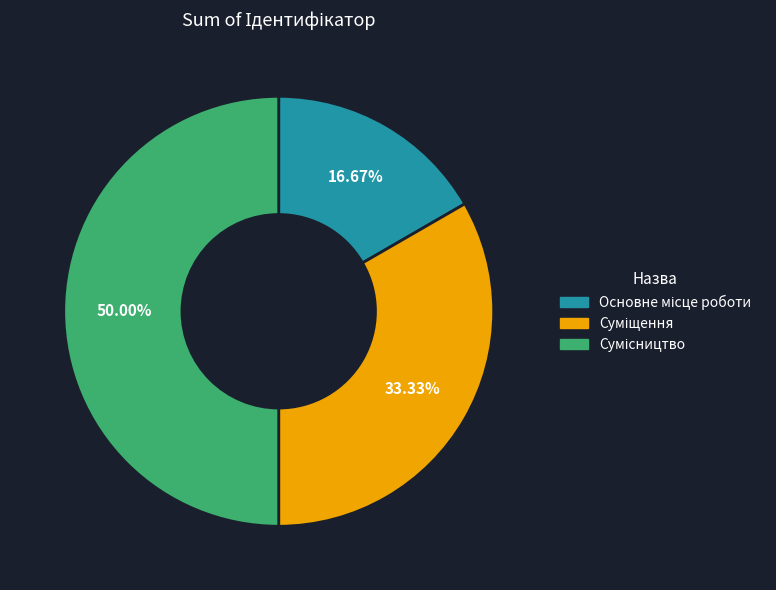

True or false: Суміщення accounts for 23% of the total.

False